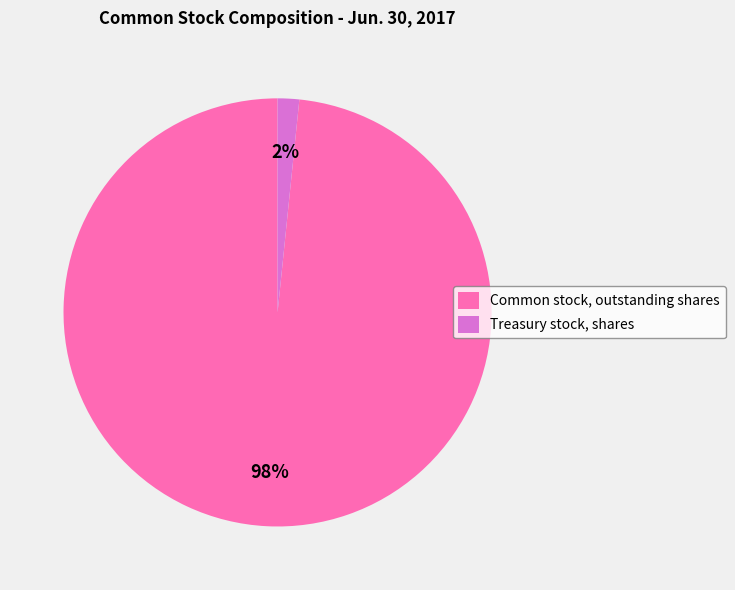

Rank the categories by value from lowest to highest.

Treasury stock, shares, Common stock, outstanding shares